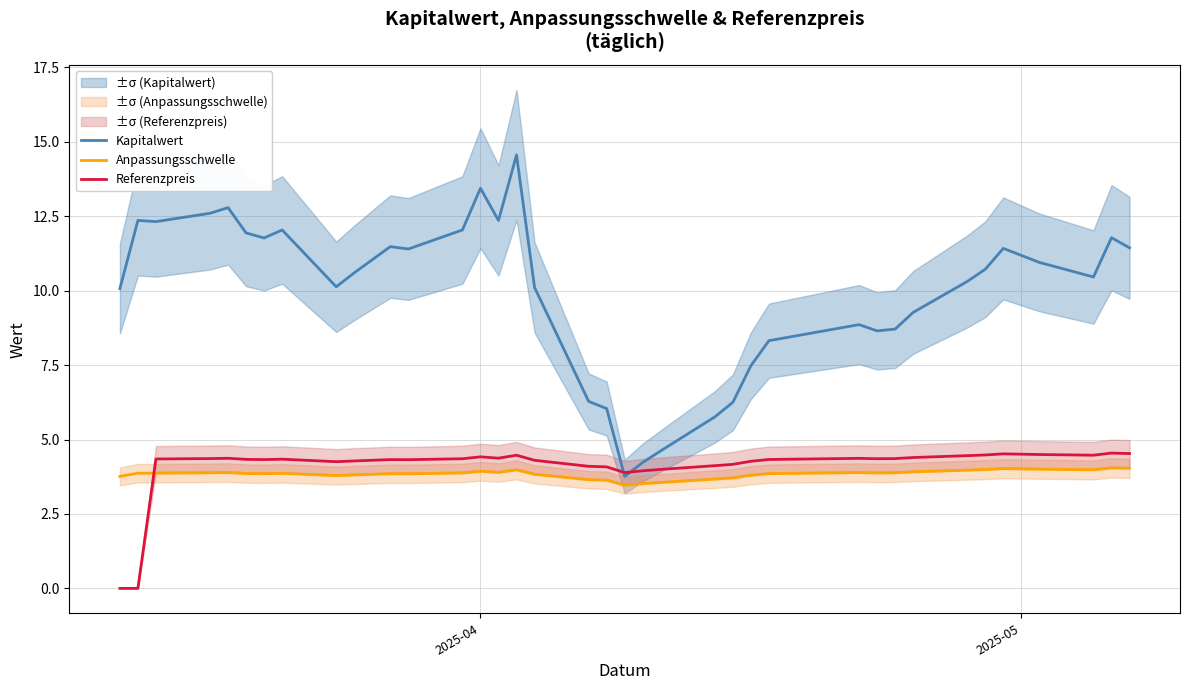

What are all the series names shown in the legend?

Kapitalwert, Anpassungsschwelle, Referenzpreis